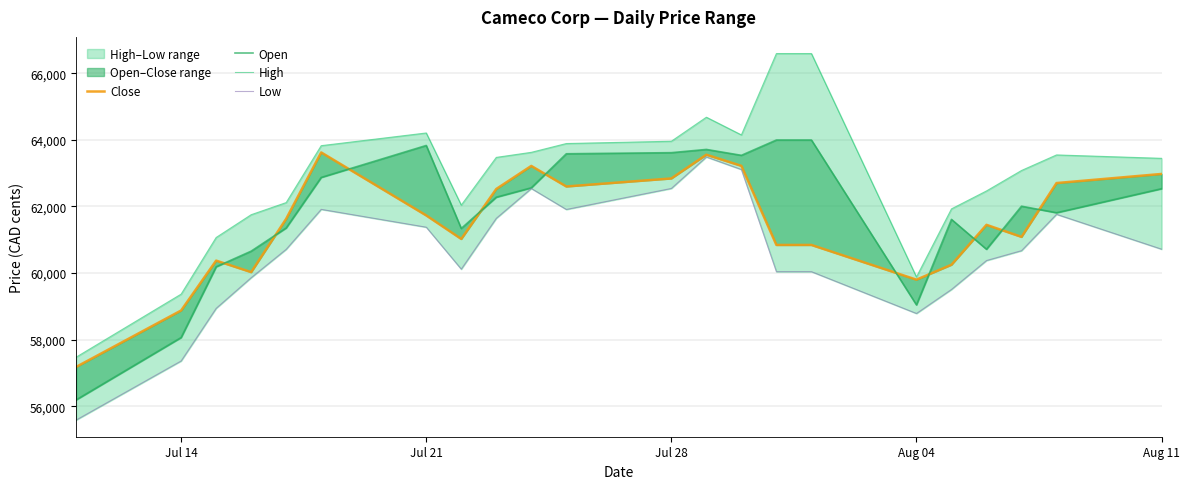

What is the maximum value for High?

66589